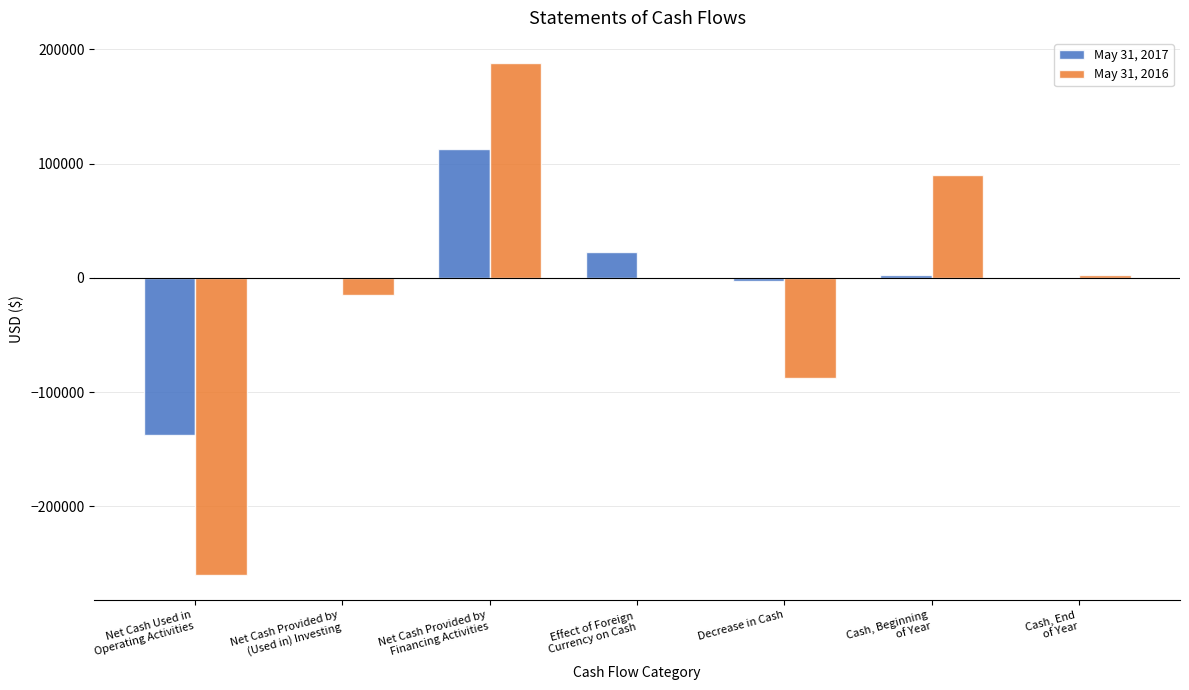

What is the greatest value displayed?

187690